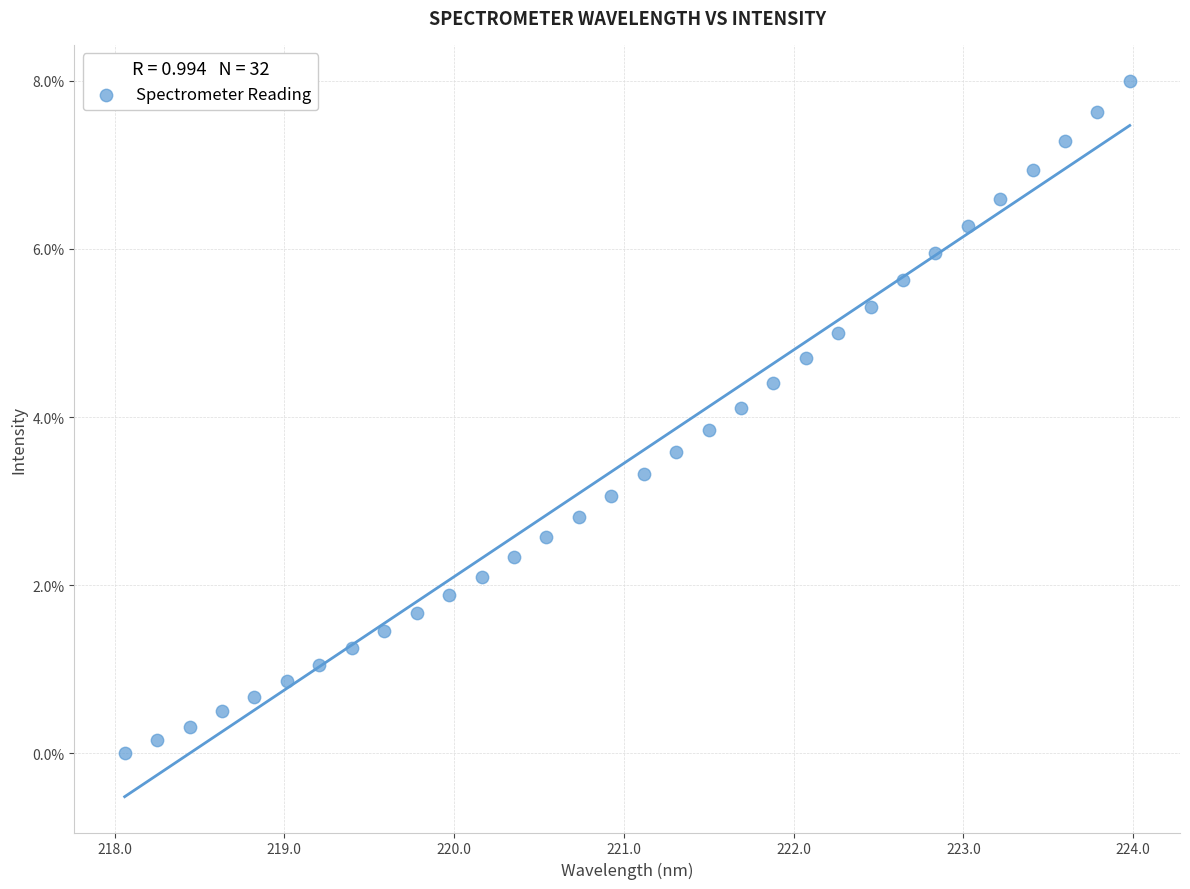

What is the range of X values (max minus min)?

5.9